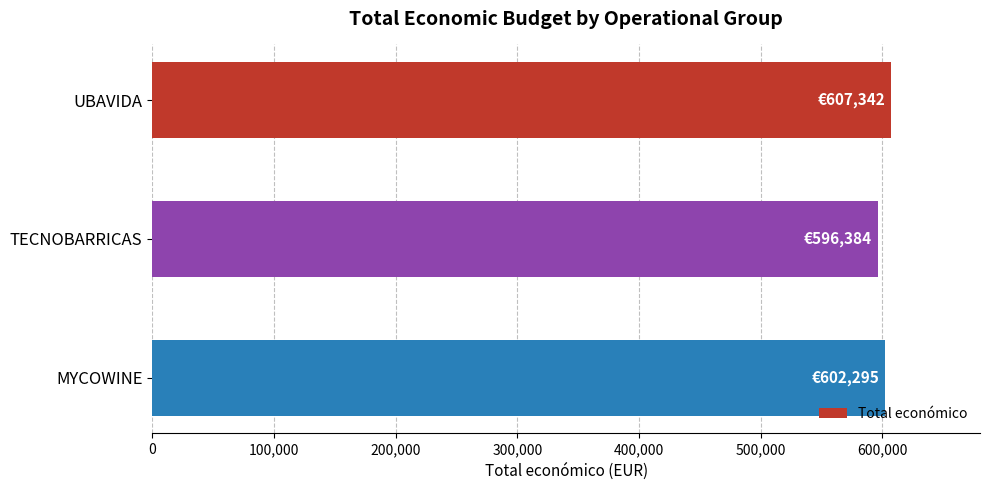

At which label is the value closest to 601863?

MYCOWINE